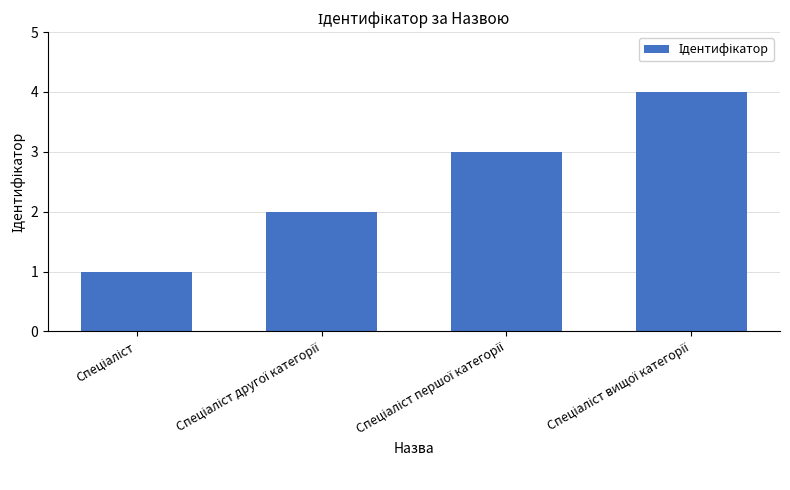

Are the bars horizontal?

No